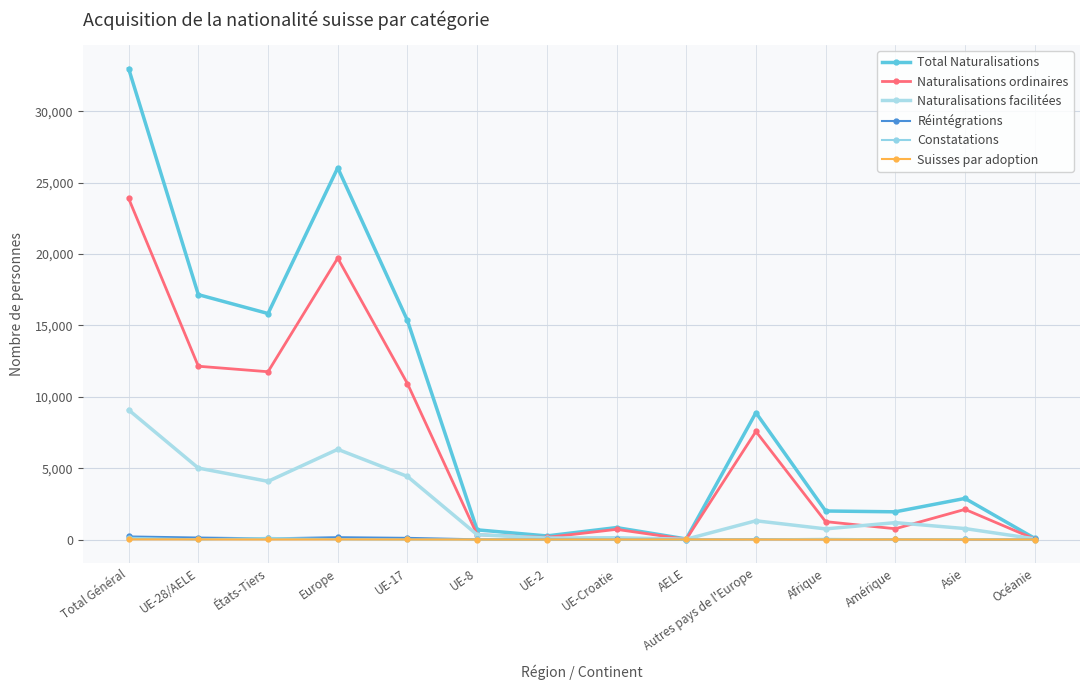

At which category does Naturalisations ordinaires reach its first local peak?

Europe